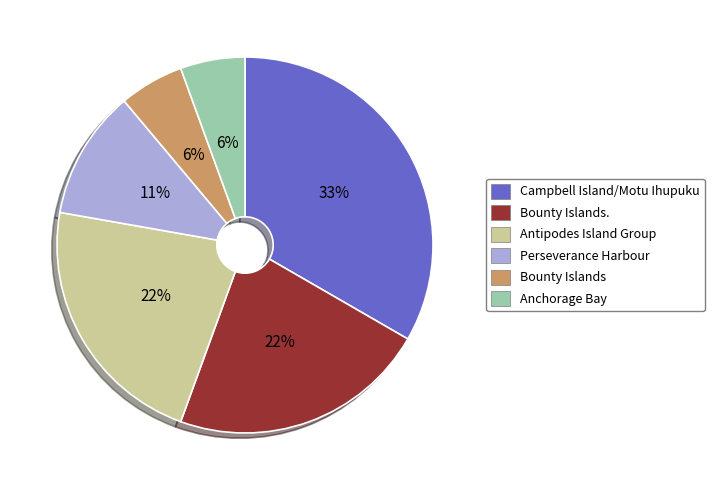

Combined, do Campbell Island/Motu Ihupuku and Bounty Islands. account for over 50%?

Yes